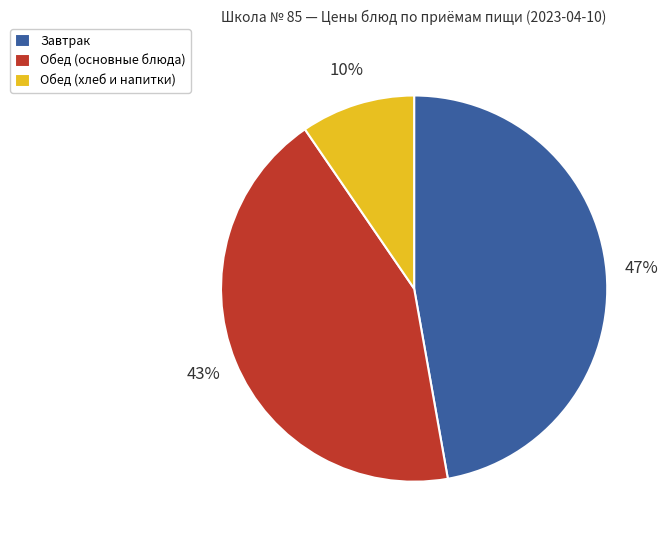

The Завтрак slice represents 47% of the pie. True or false?

True